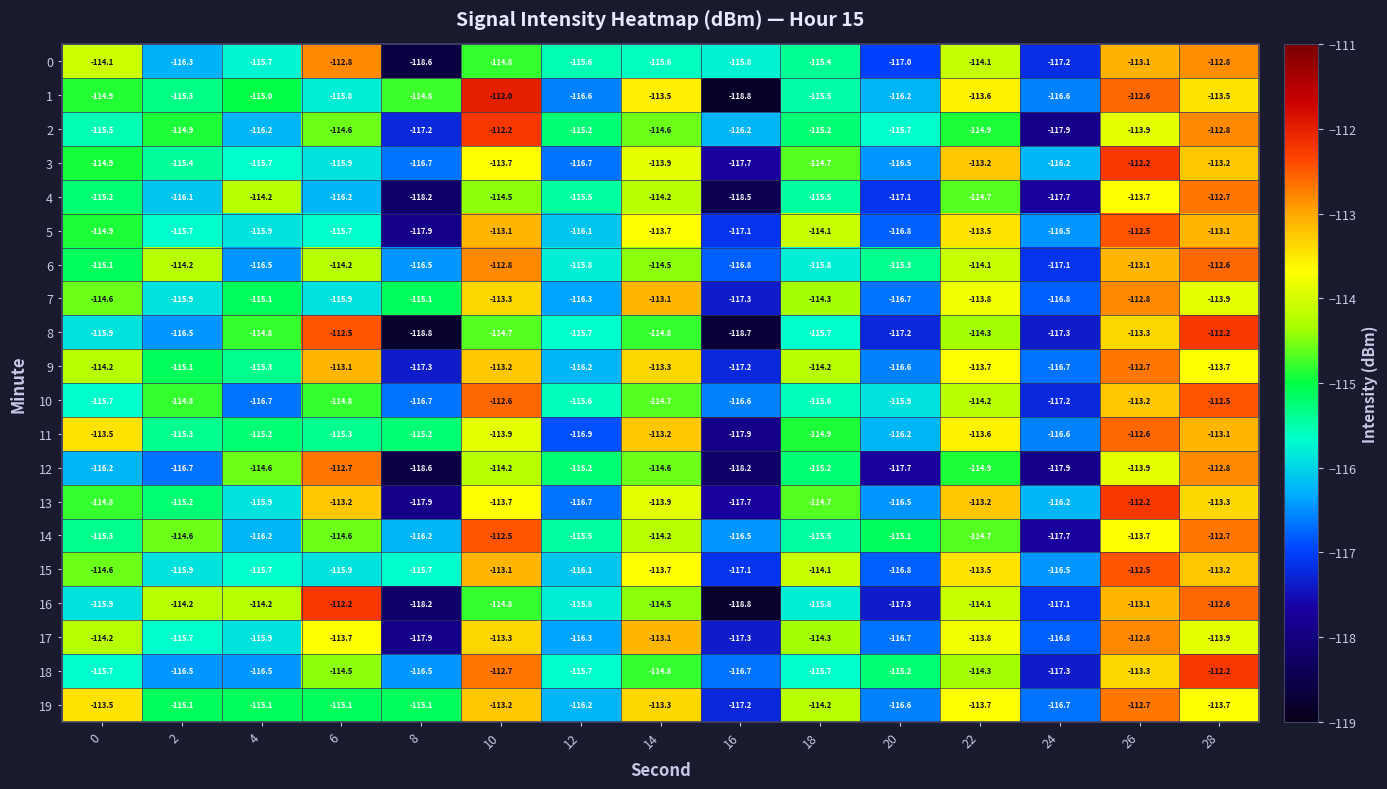

What value does the 13 series have at 20?

-116.5